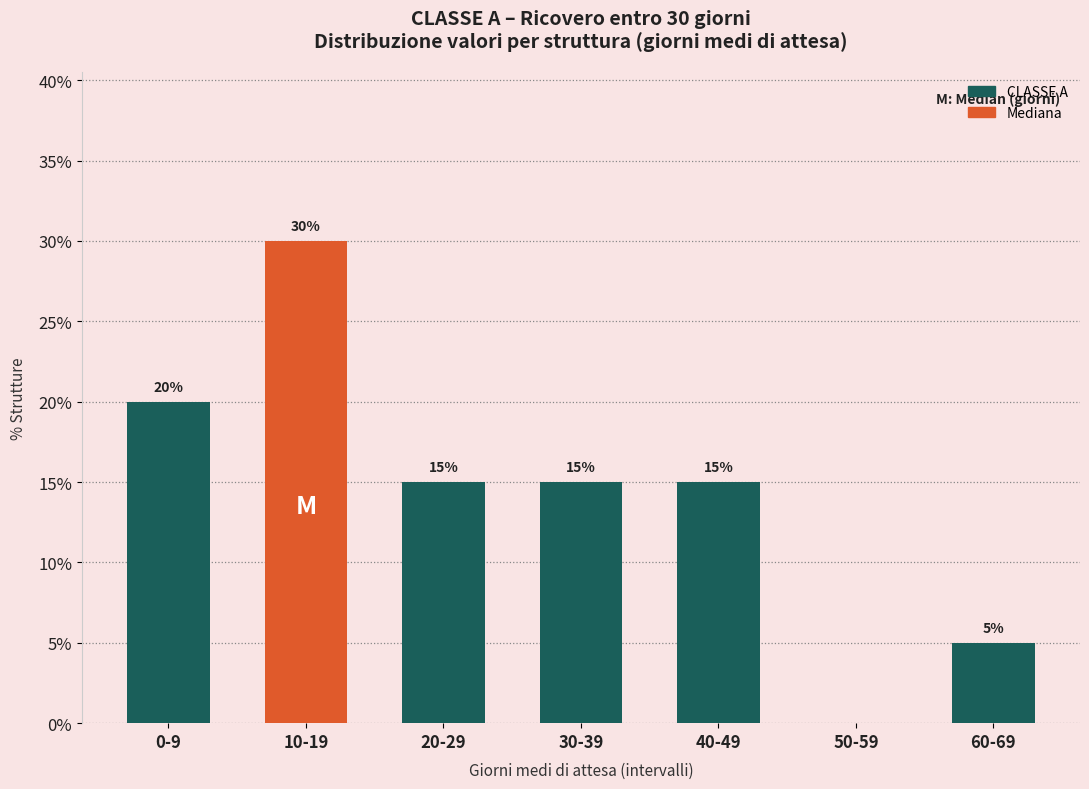

Reading left to right, extract all data points from this chart.

0-9=20	10-19=30	20-29=15	30-39=15	40-49=15	50-59=0	60-69=5